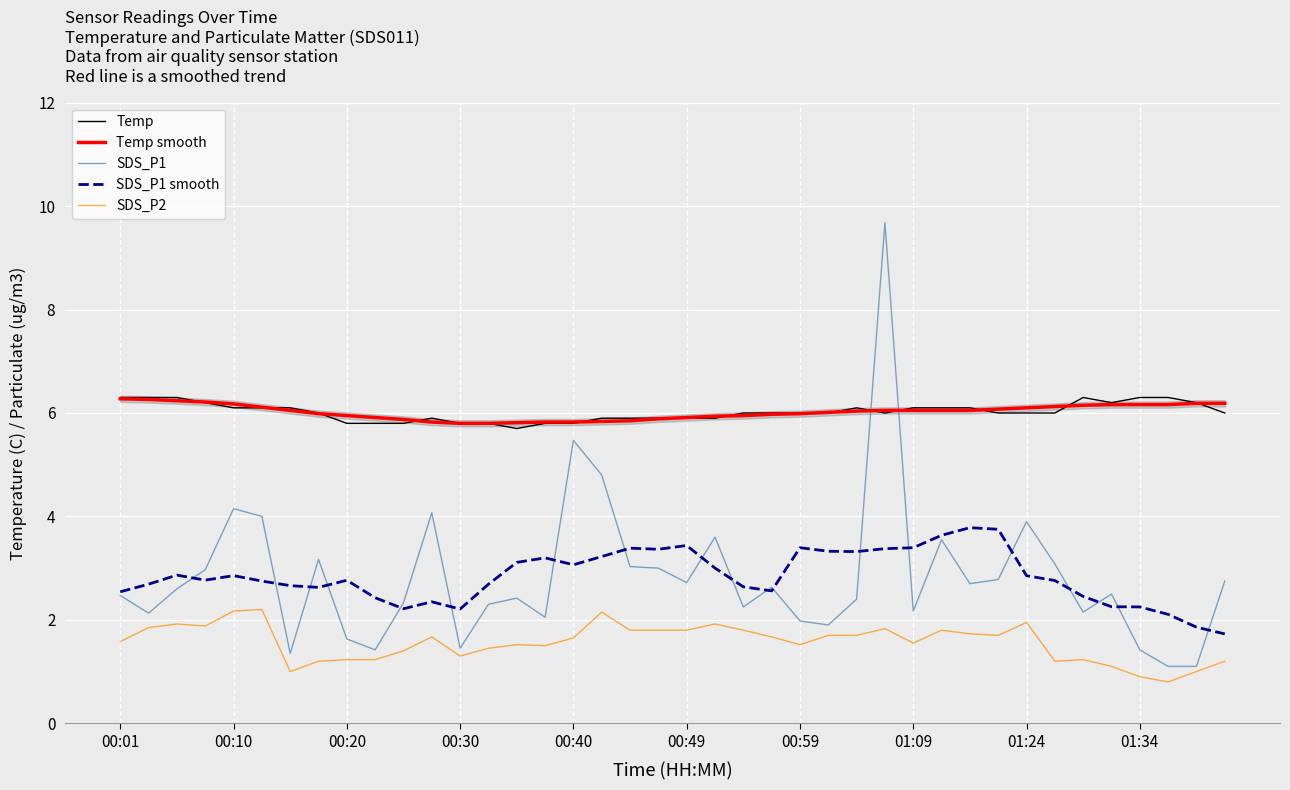

What is the average value of the Temp series?

6.0